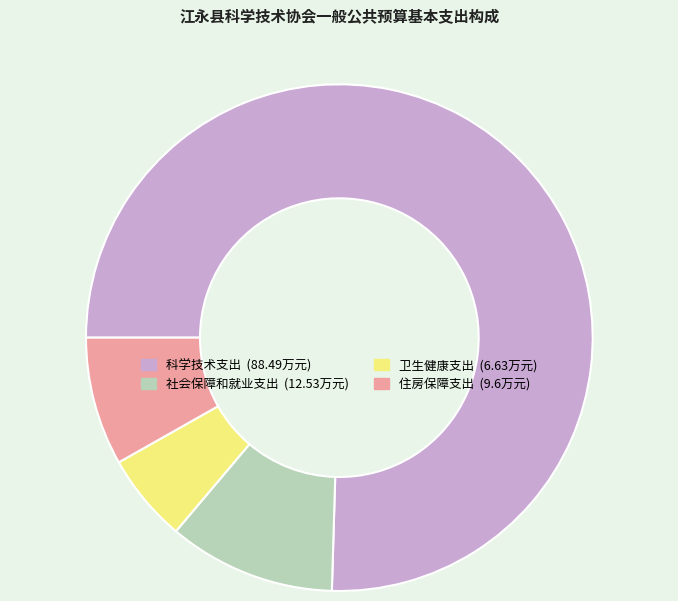

How many slices are in this pie chart?

4